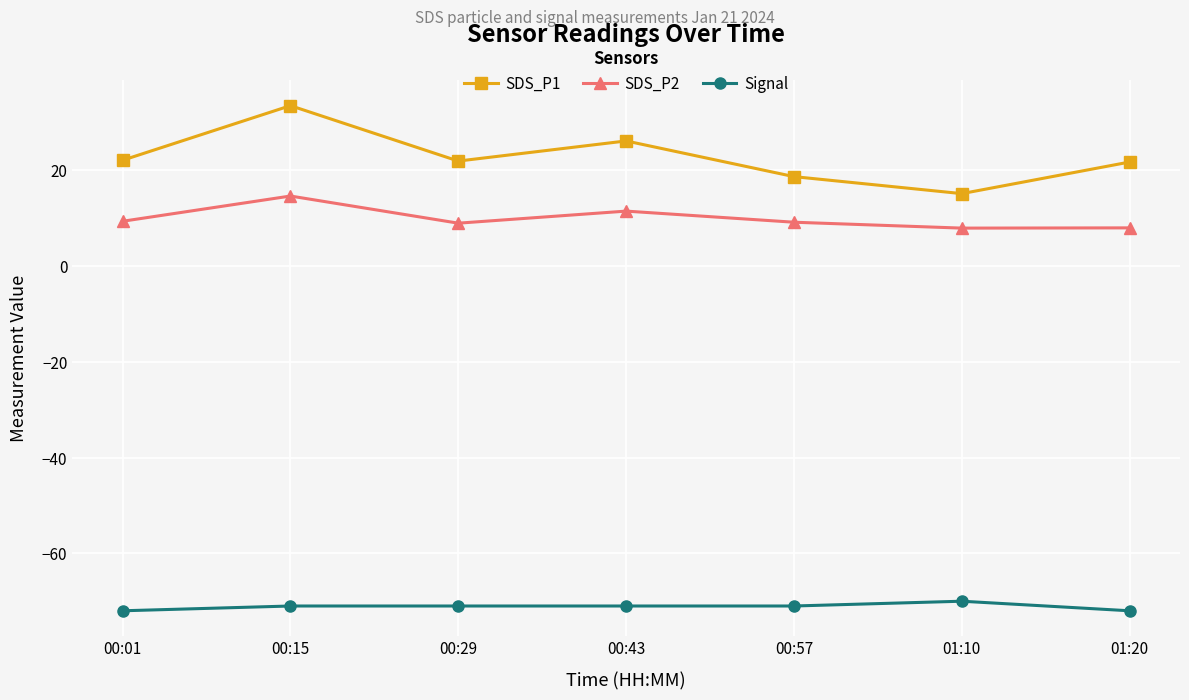

How many values in the SDS_P1 series are below 21?

2